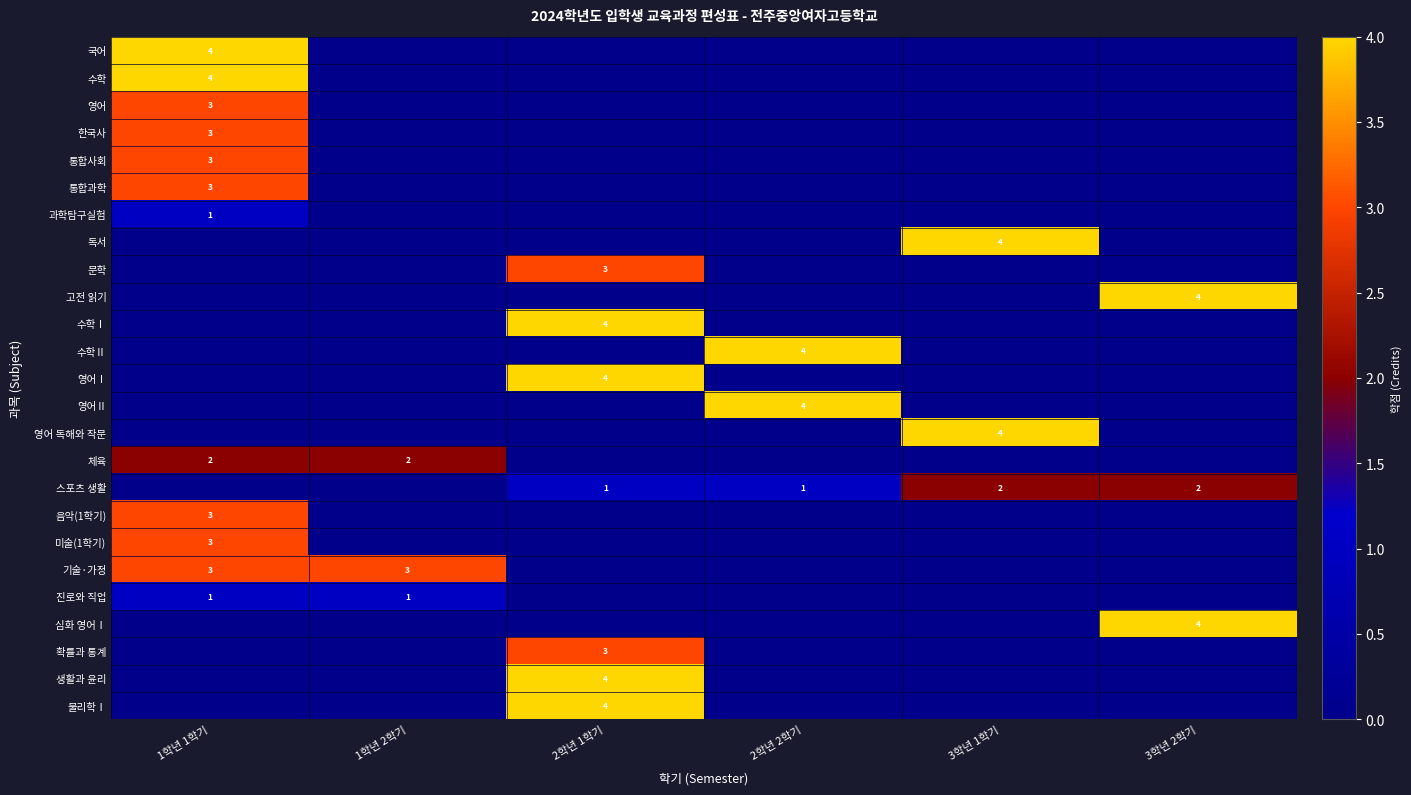

What is the difference between the 수학Ⅱ values at 2학년 1학기 and 2학년 2학기?

4